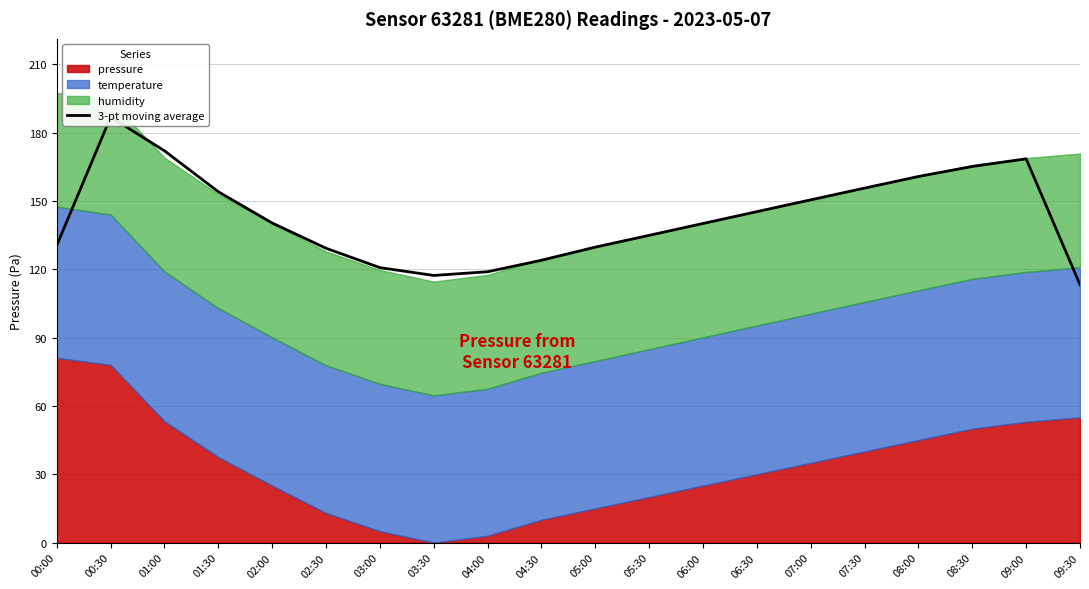

Which has a higher value, 08:30 or 08:00?

08:30